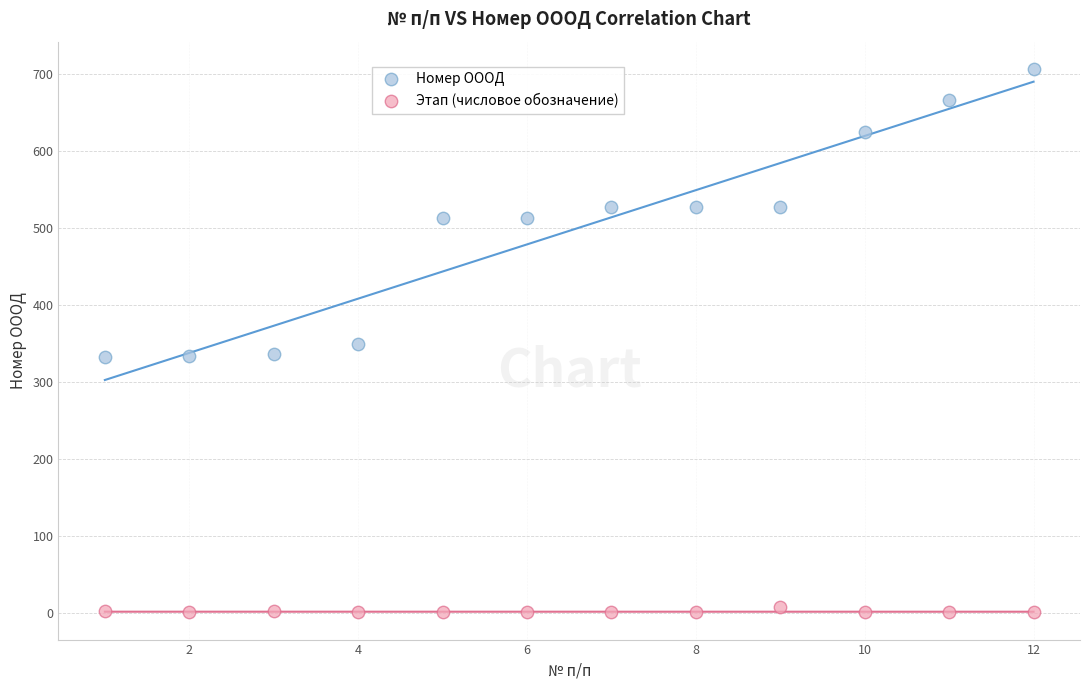

Which series has the widest spread of Y values?

Номер ОООД